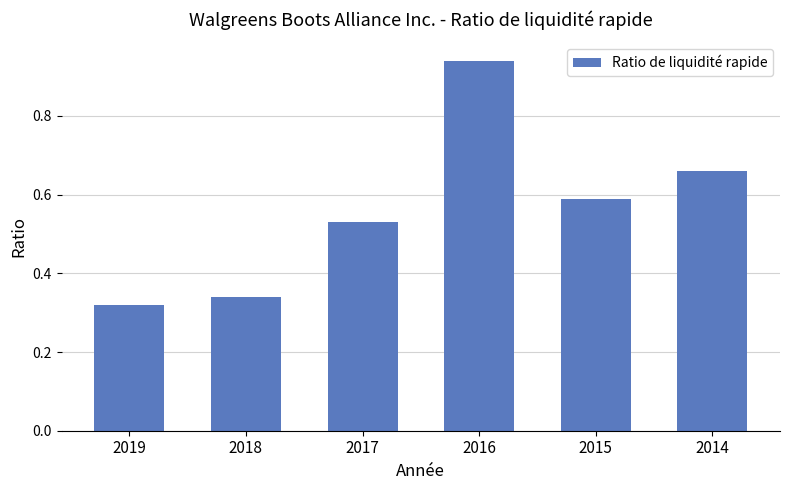

True or false: the data shows 0.6 at 2018.

False